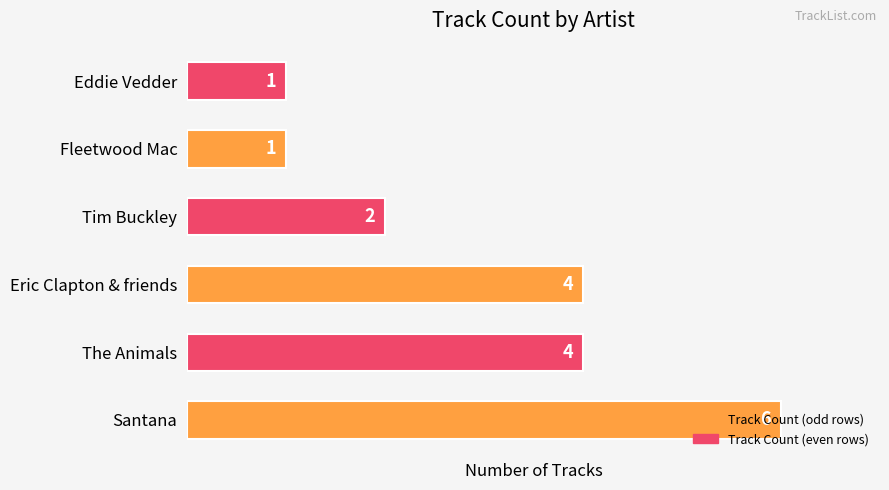

What is the change in value from The Animals to Eddie Vedder?

-3